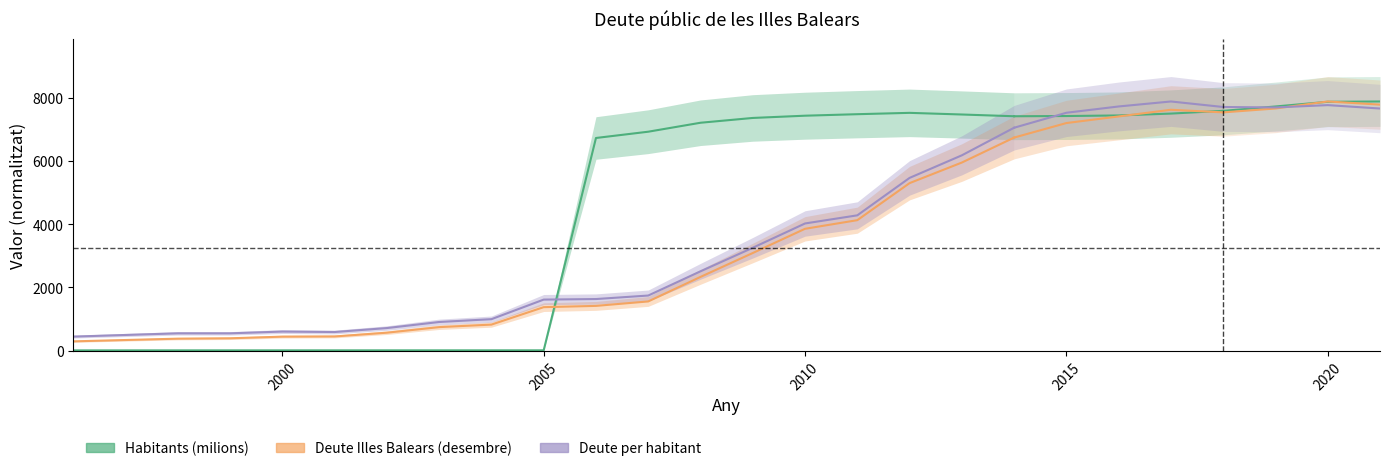

Which series changed the most between 2000 and 2010?

habitants_milions